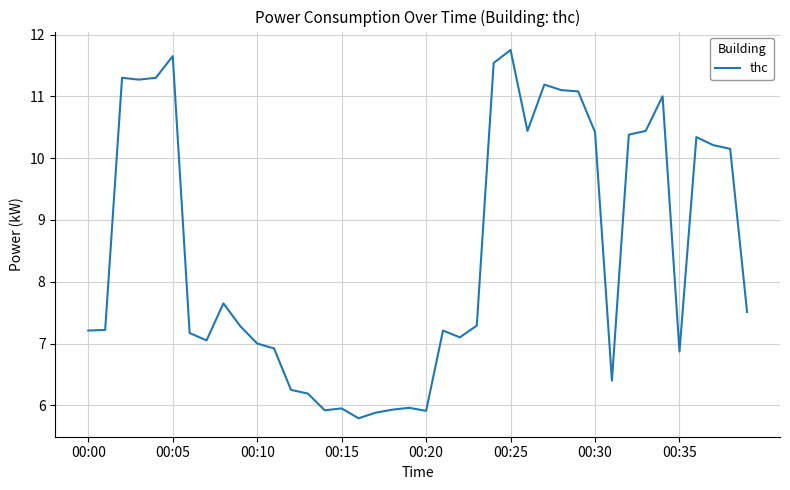

What is the difference between the maximum and minimum values?

6.0